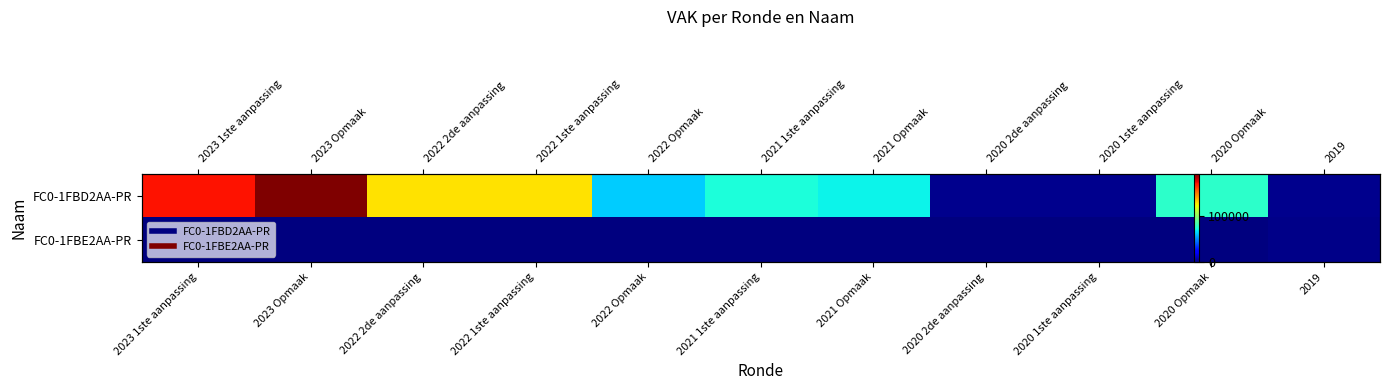

What is the total value across all series at 2023 Opmaak?

191059